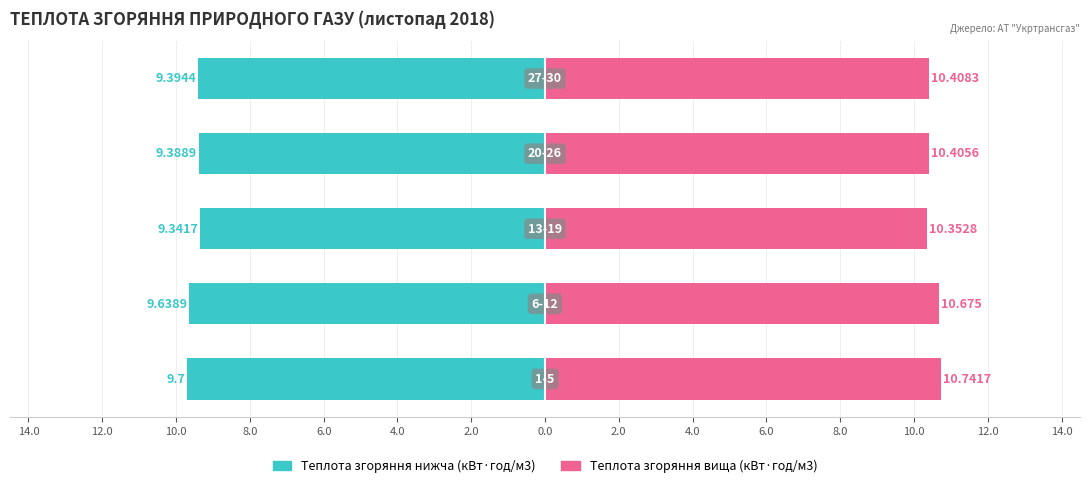

How many groups of bars are there?

5